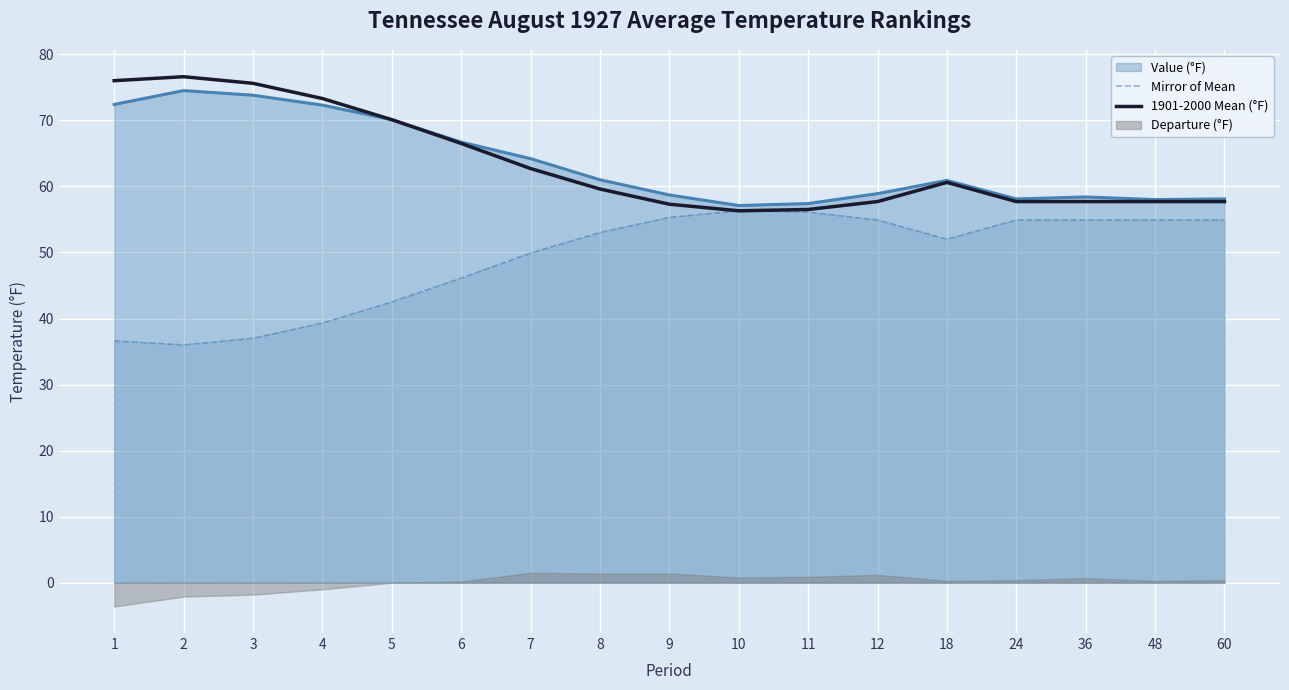

The 1901-2000 Mean (°F) series shows 76.0 at 1. True or false?

True